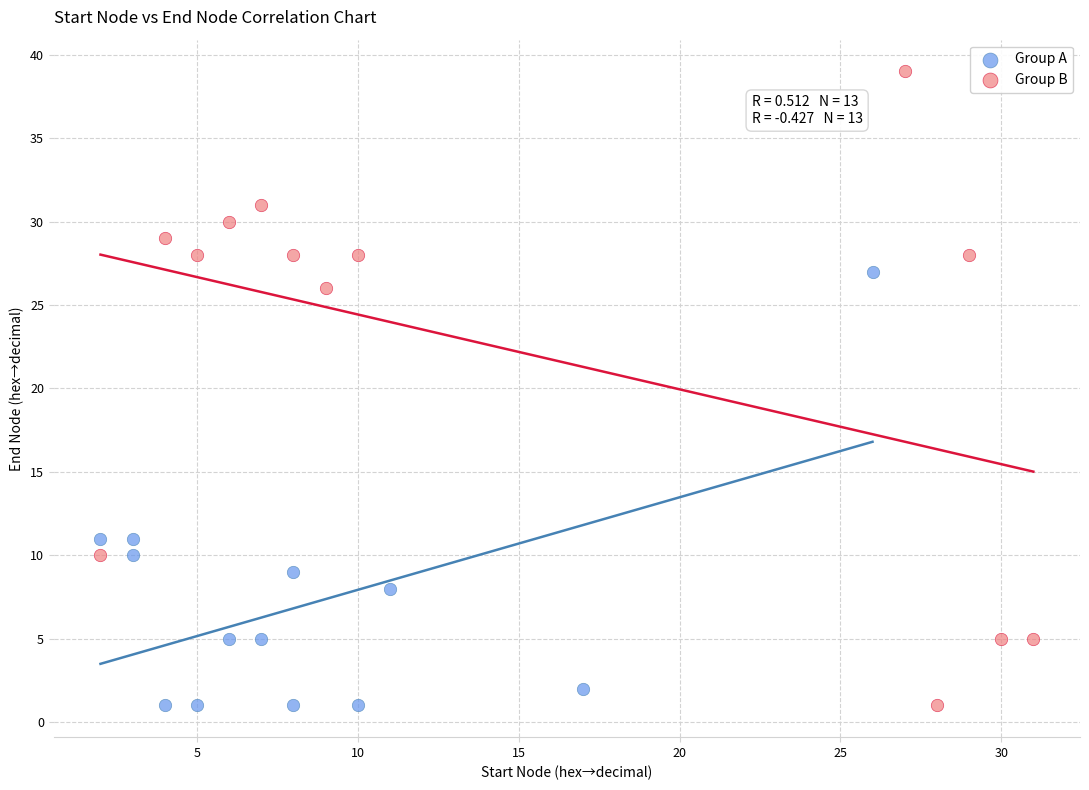

What are all the series names shown in the legend?

Group A, Group B